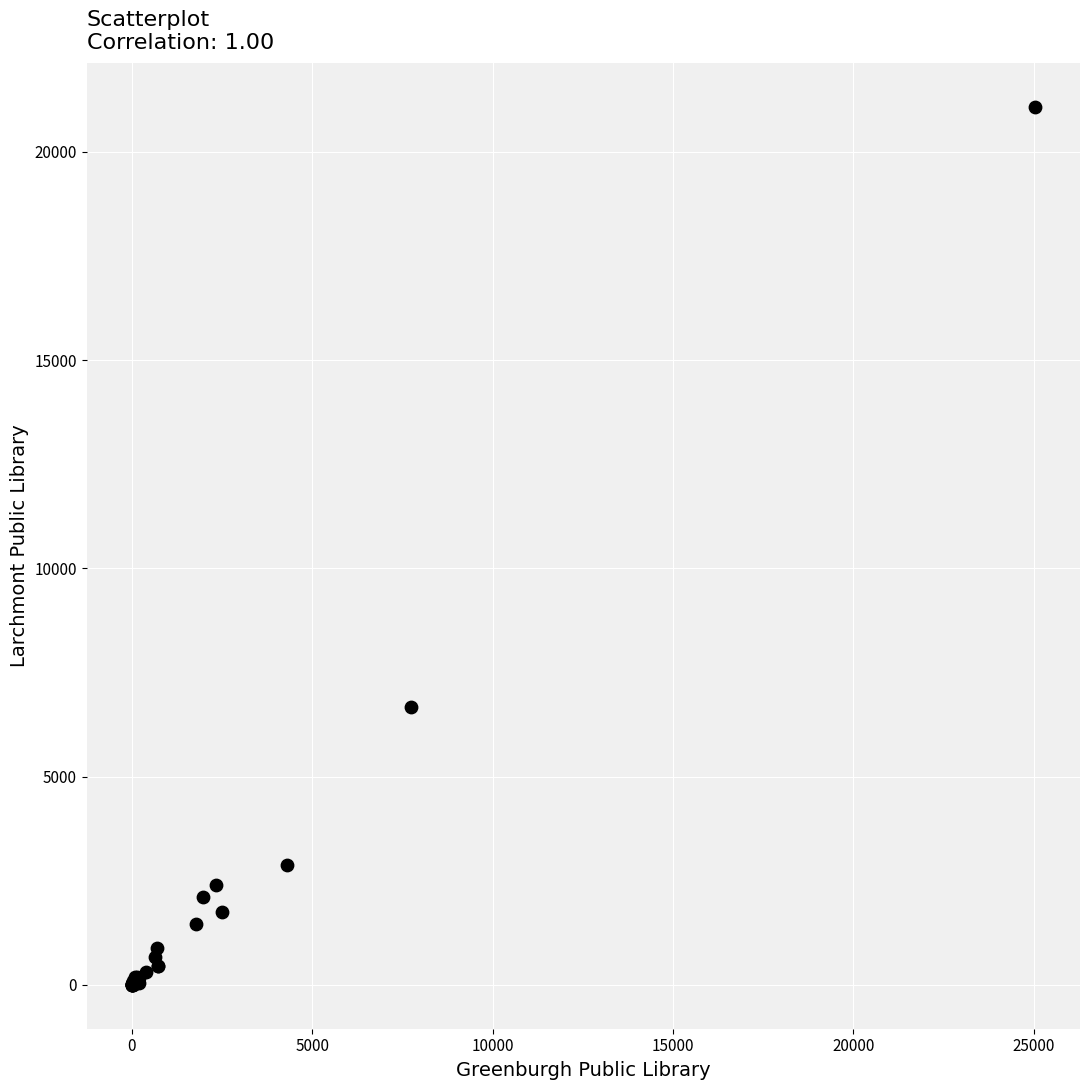

What Y value in the scatter plot is closest to 10538?

6663